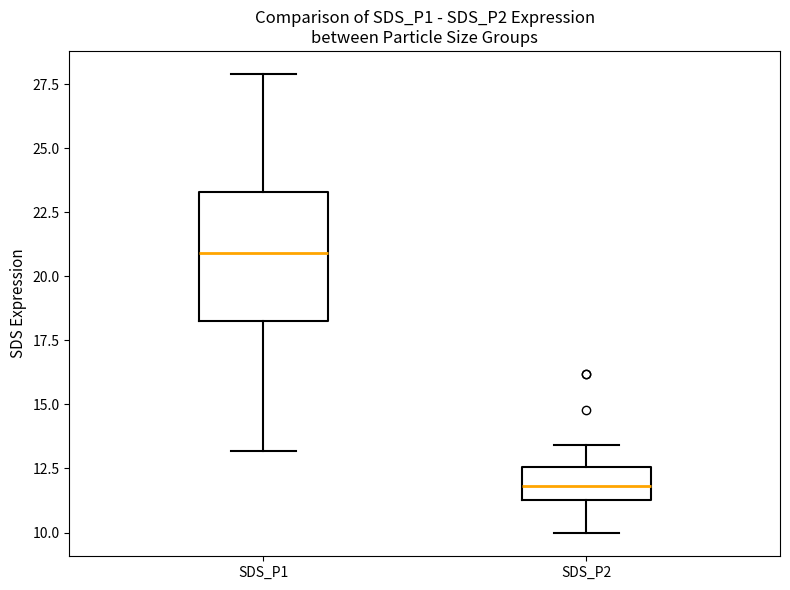

Where does the upper whisker of the box for SDS_P2 end on the y-axis? The values are not printed on the chart, so give them approximately, as read against the axis.

13.5